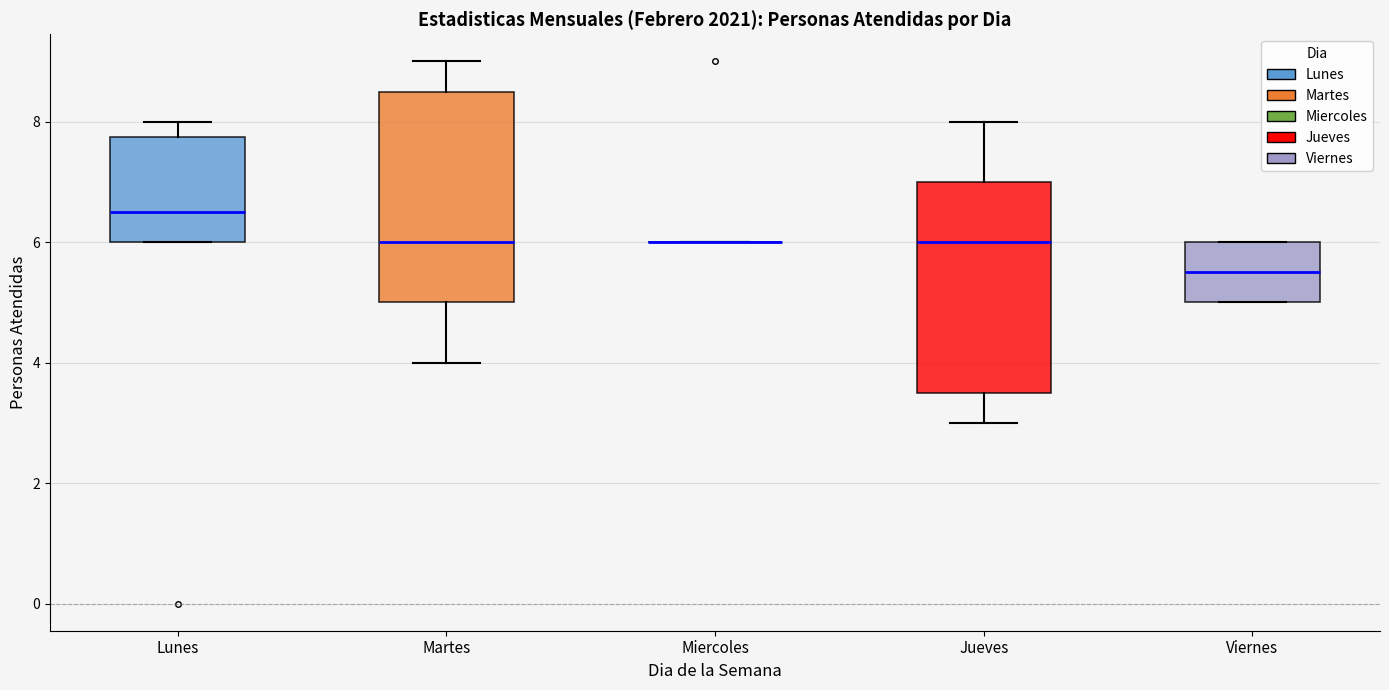

Reading left to right, transcribe this box plot: for each box, give where its median line is, the range the box spans, and where its two whiskers end, as read against the y-axis. The values are not printed on the chart, so give them approximately, as read against the axis.

Lunes: median 6.6, box 6.0 to 7.8, whiskers 6.0 to 8.0
Martes: median 6.0, box 5.0 to 8.6, whiskers 4.0 to 9.0
Miercoles: box collapsed to a line at 6.0, whiskers 6.0 to 6.0
Jueves: median 6.0, box 3.6 to 7.0, whiskers 3.0 to 8.0
Viernes: median 5.6, box 5.0 to 6.0, whiskers 5.0 to 6.0